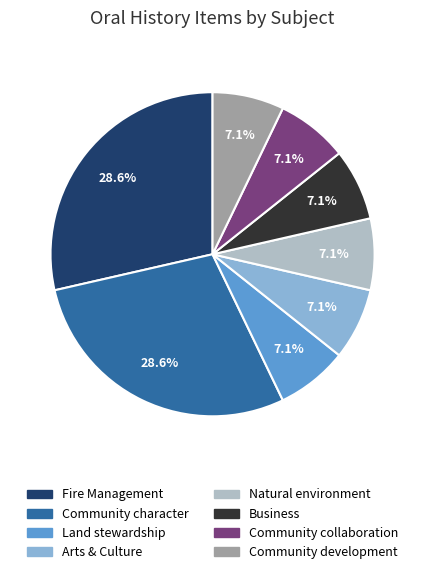

What portion of the pie excludes Community collaboration?

92.9%